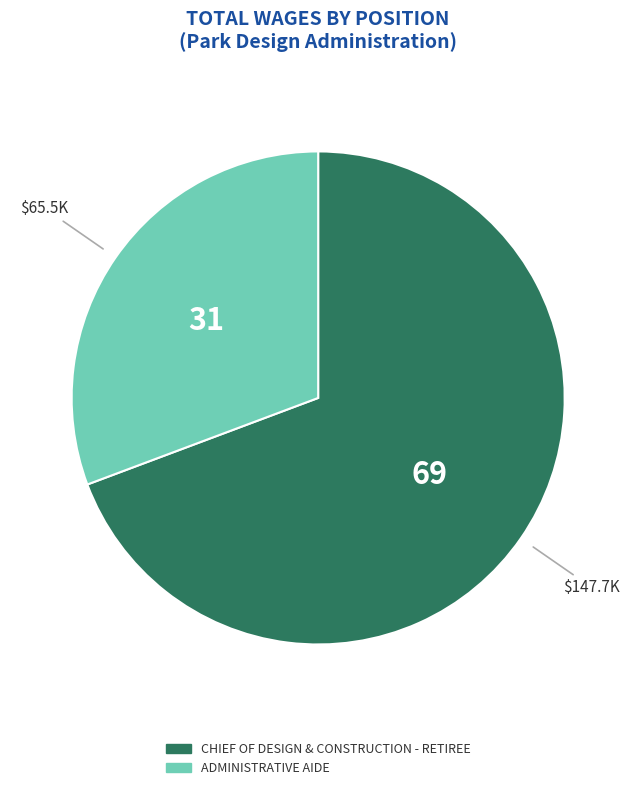

Does any single category account for the majority?

Yes